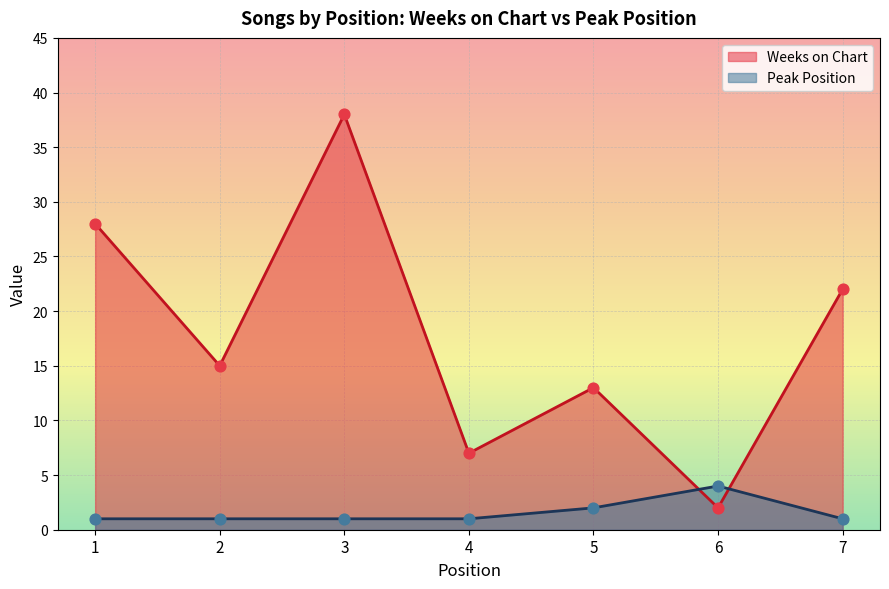

What are all the series names shown in the legend?

Weeks on Chart, Peak Position